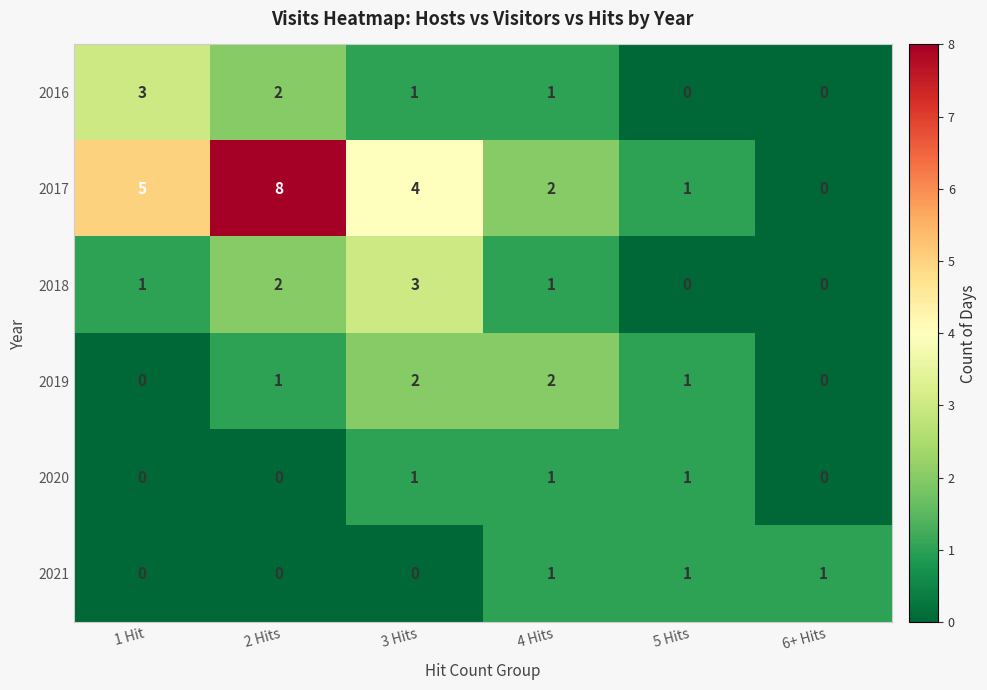

True or false: 2017 has a value of -5 at 6+ Hits.

False